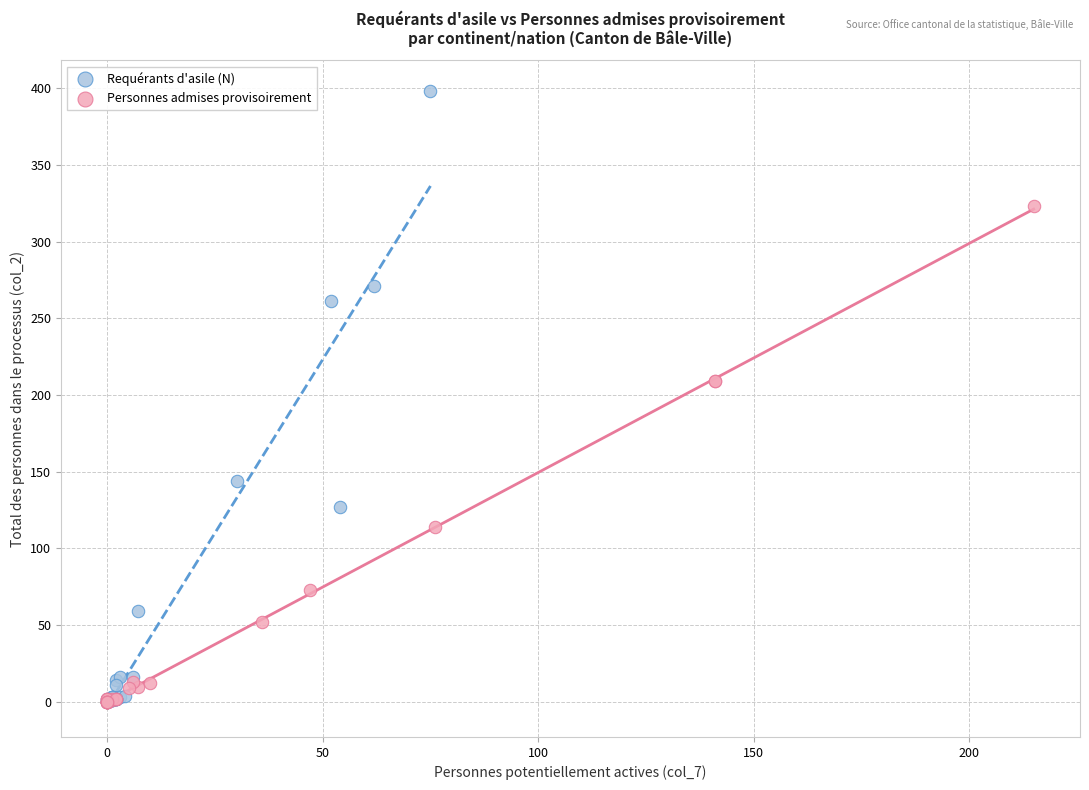

Which series has the widest spread of Y values?

Requérants d'asile (N)